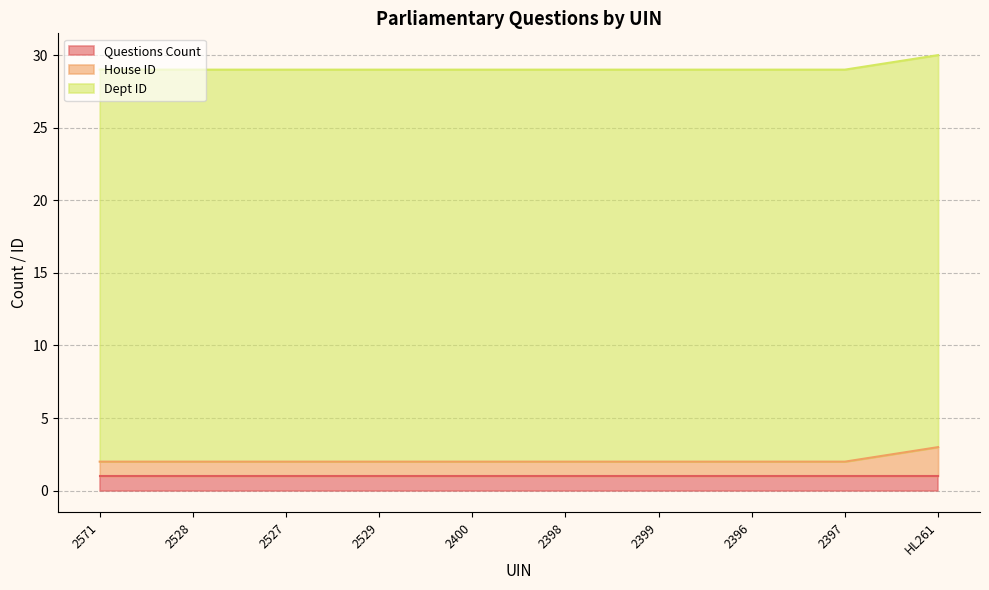

Reading left to right, transcribe all the data shown in this chart.

Questions Count: 1	1	1	1	1	1	1	1	1	1
House ID: 1	1	1	1	1	1	1	1	1	2
Dept ID: 27	27	27	27	27	27	27	27	27	27